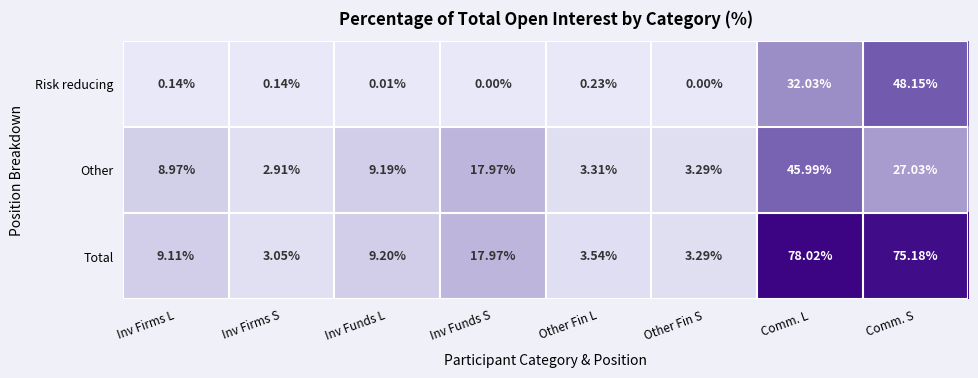

Which series has the largest range (max minus min)?

Total